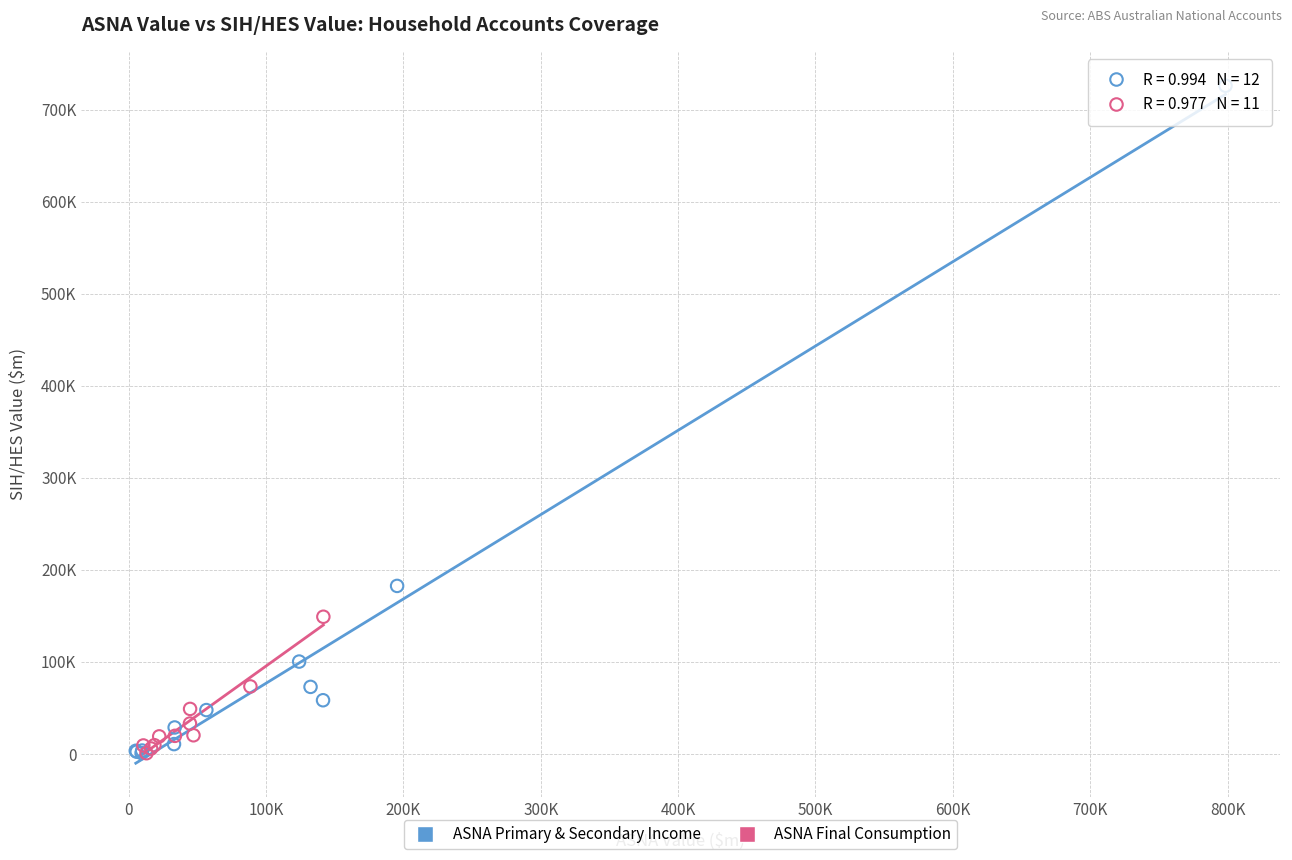

Which series contains the highest Y value?

ASNA Primary & Secondary Income